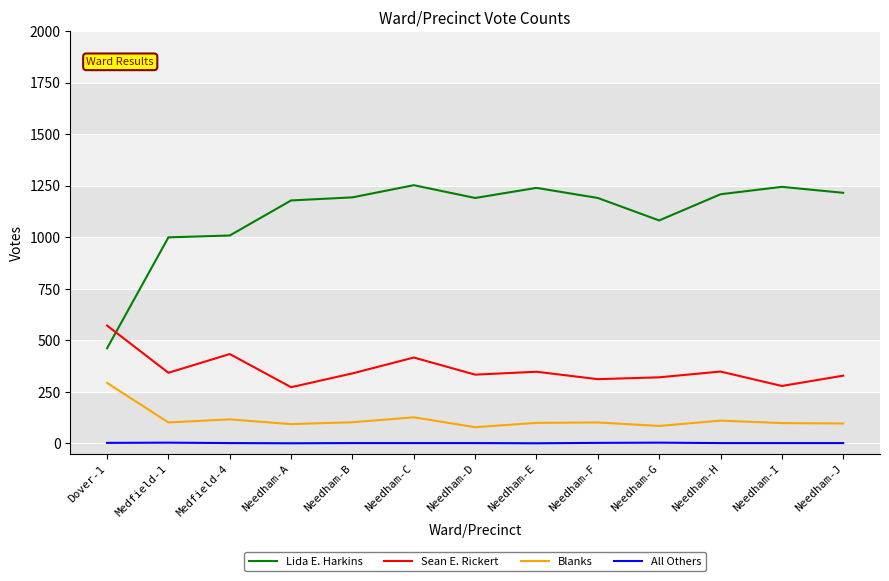

What is the difference between the maximum and minimum values in the Lida E. Harkins series?

791